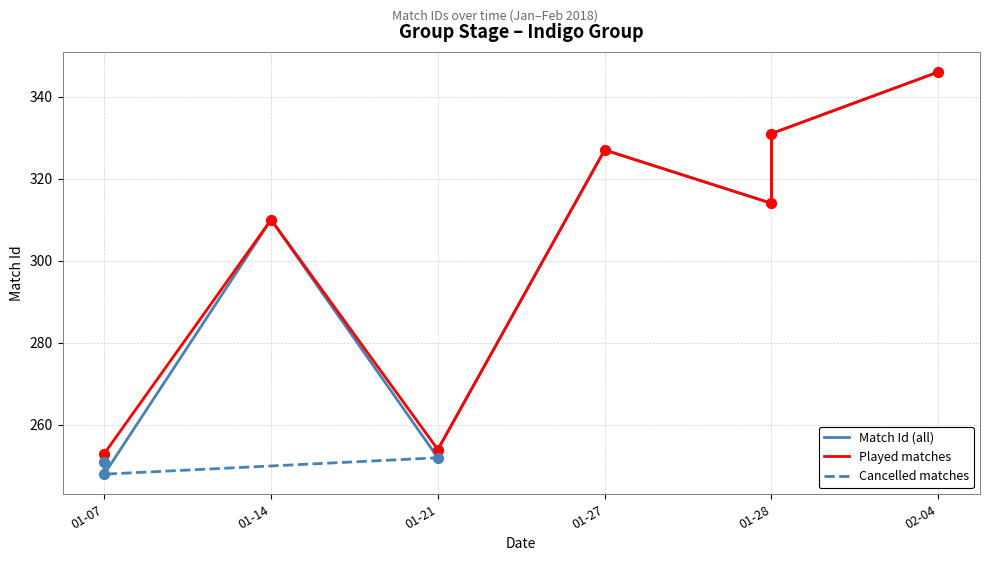

Which has a higher value, 2018-01-07 or 2018-02-04?

2018-02-04